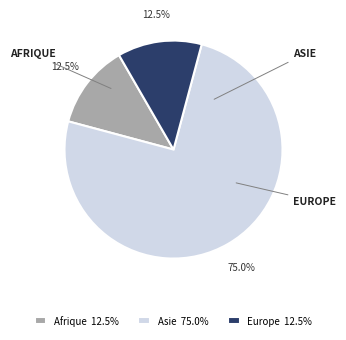

How many slices are in this pie chart?

3